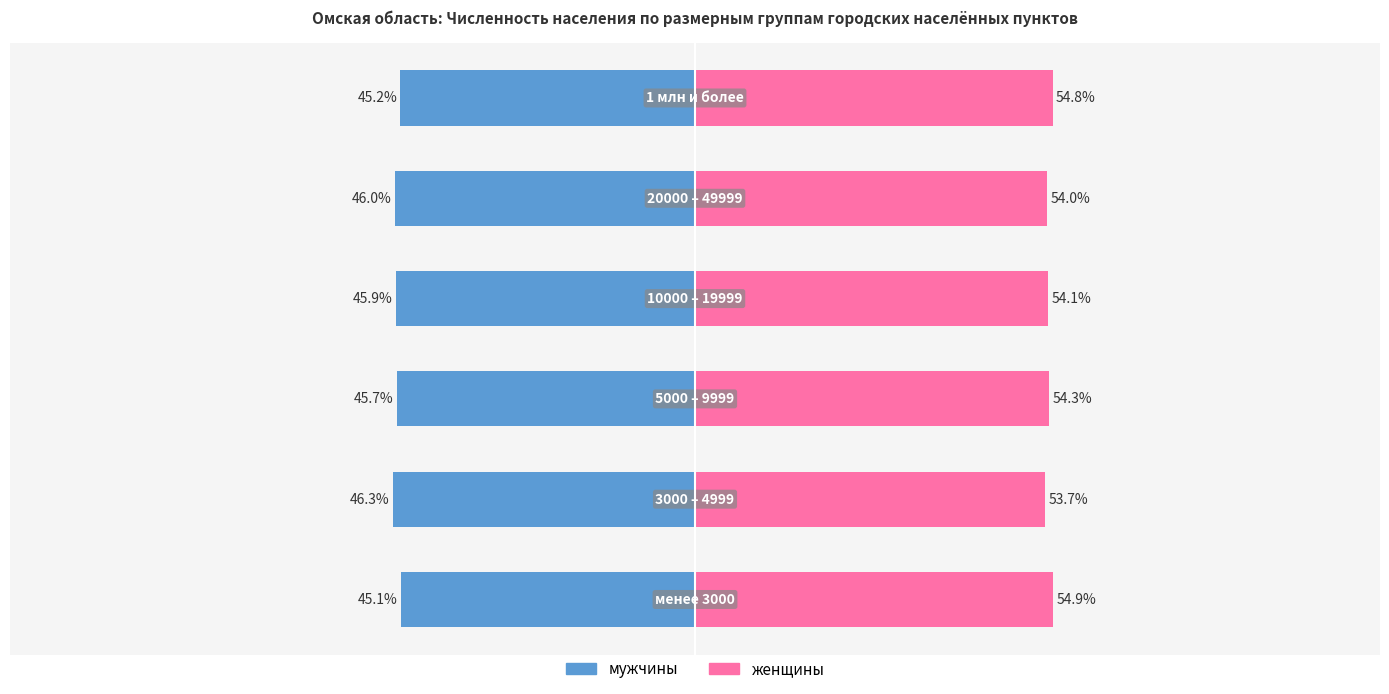

Rank the series by their maximum value, from highest to lowest.

женщины, мужчины